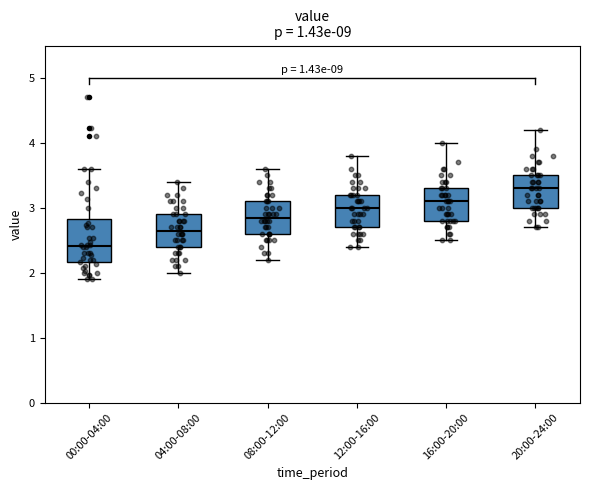

Reading left to right, transcribe this box plot: for each box, give where its median line is, the range the box spans, and where its two whiskers end, as read against the y-axis. The values are not printed on the chart, so give them approximately, as read against the axis.

00:00-04:00: median 2.4, box 2.2 to 2.8, whiskers 1.9 to 3.6
04:00-08:00: median 2.7, box 2.4 to 2.9, whiskers 2.0 to 3.4
08:00-12:00: median 2.9, box 2.6 to 3.1, whiskers 2.2 to 3.6
12:00-16:00: median 3.0, box 2.7 to 3.2, whiskers 2.4 to 3.8
16:00-20:00: median 3.1, box 2.8 to 3.3, whiskers 2.5 to 4.0
20:00-24:00: median 3.3, box 3.0 to 3.5, whiskers 2.7 to 4.2